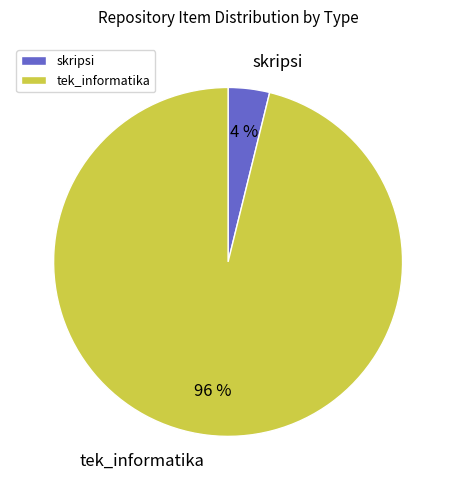

To the nearest percent, what is the combined percentage of tek_informatika and skripsi?

100%